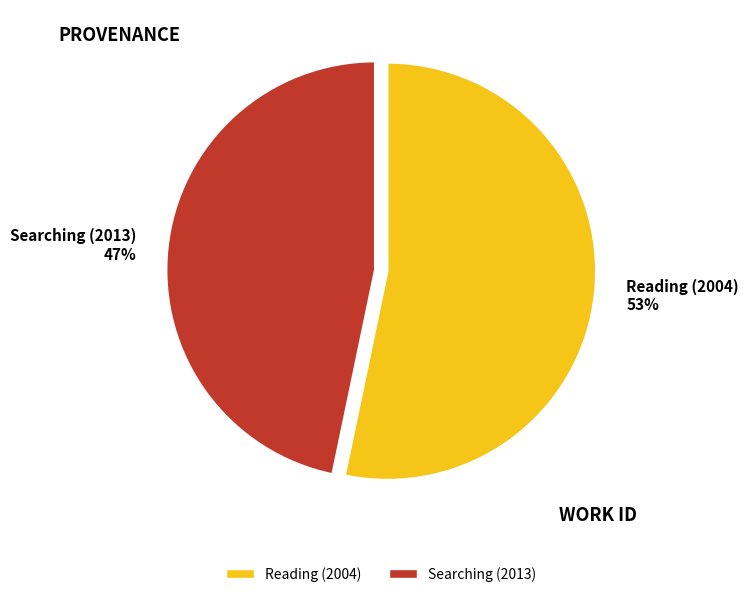

How many segments does this pie chart have?

2